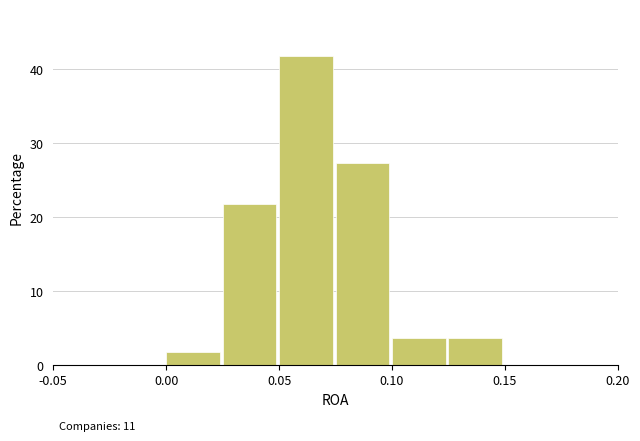

Which range on the x-axis has the tallest bar?

0.050 to 0.075